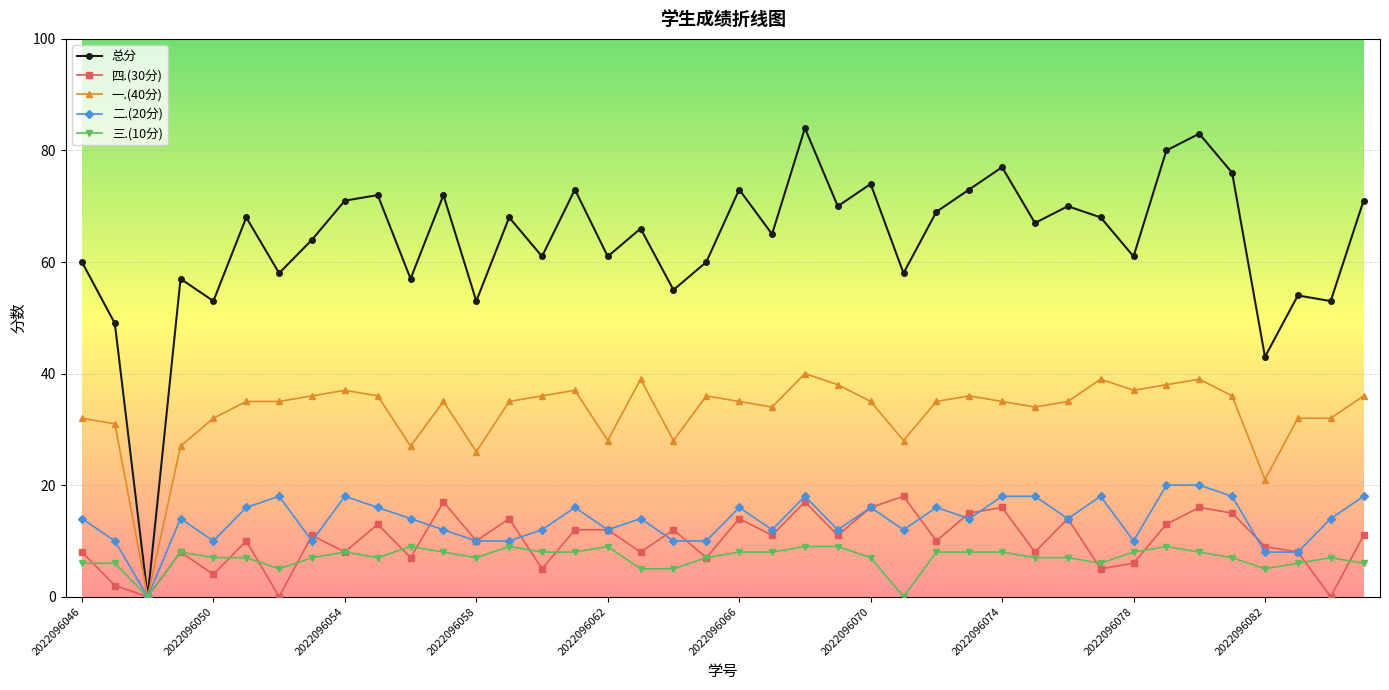

Which series ends up on top after the final intersection of 四.(30分) and 三.(10分)?

四.(30分)